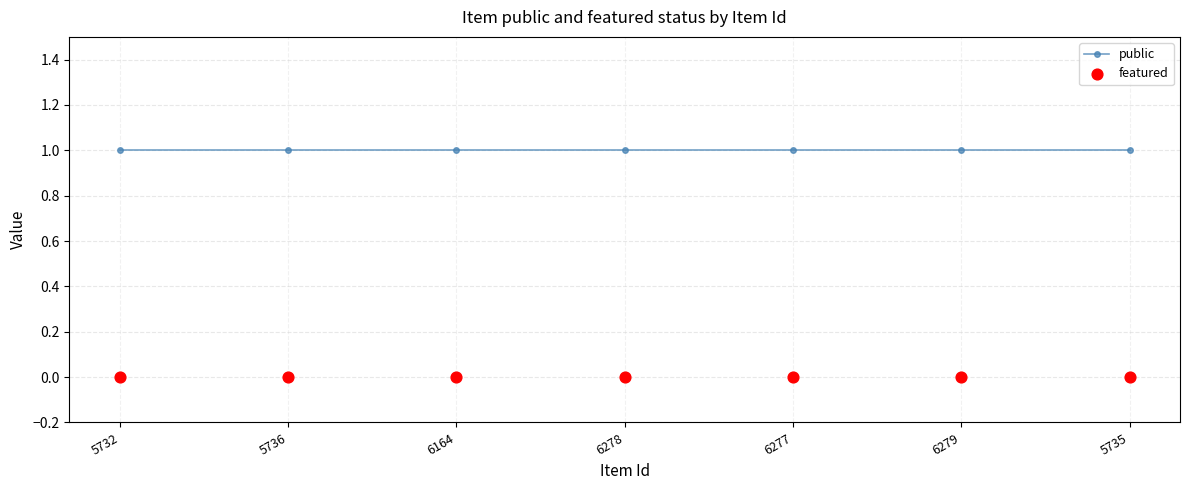

Which series reaches the minimum Y coordinate?

featured